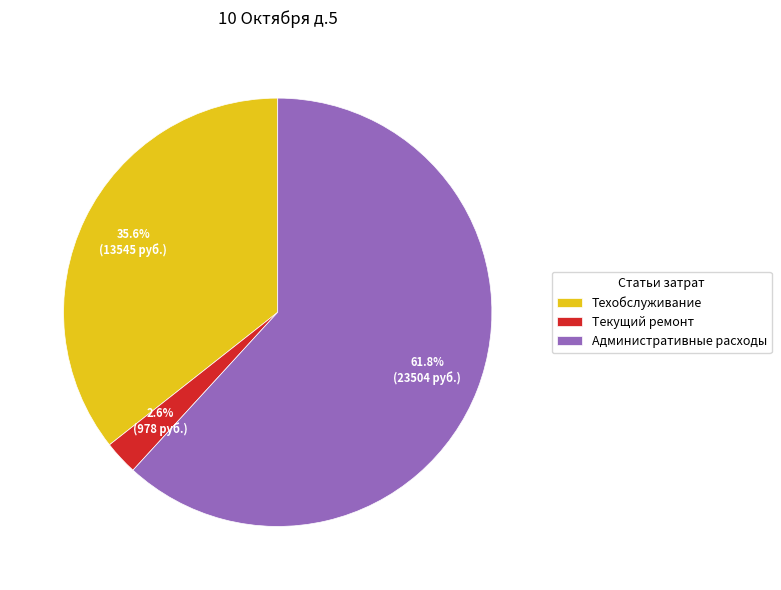

What is the ratio of the value at Текущий ремонт to the value at Техобслуживание?

0.1